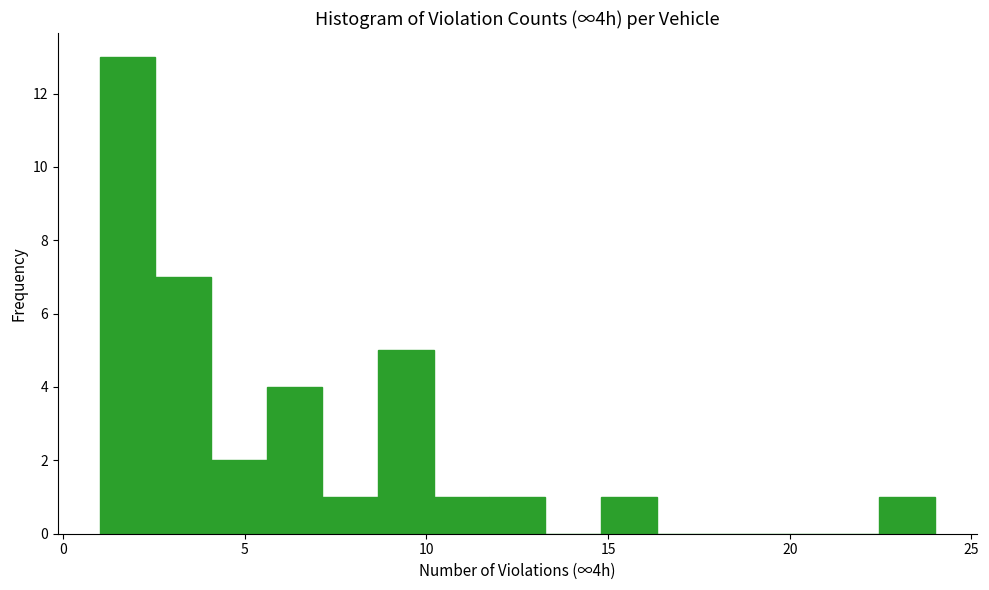

Read against the x-axis, roughly where is the centre of the tallest bar?

2.0